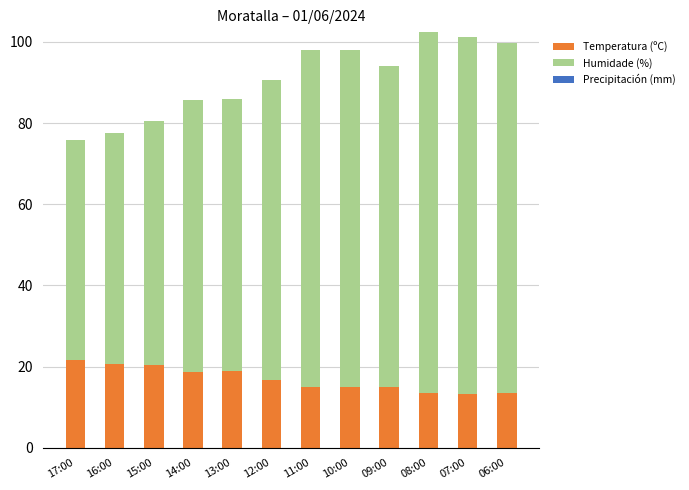

Is it true that Temperatura (ºC) equals 15.0 at 11:00?

True